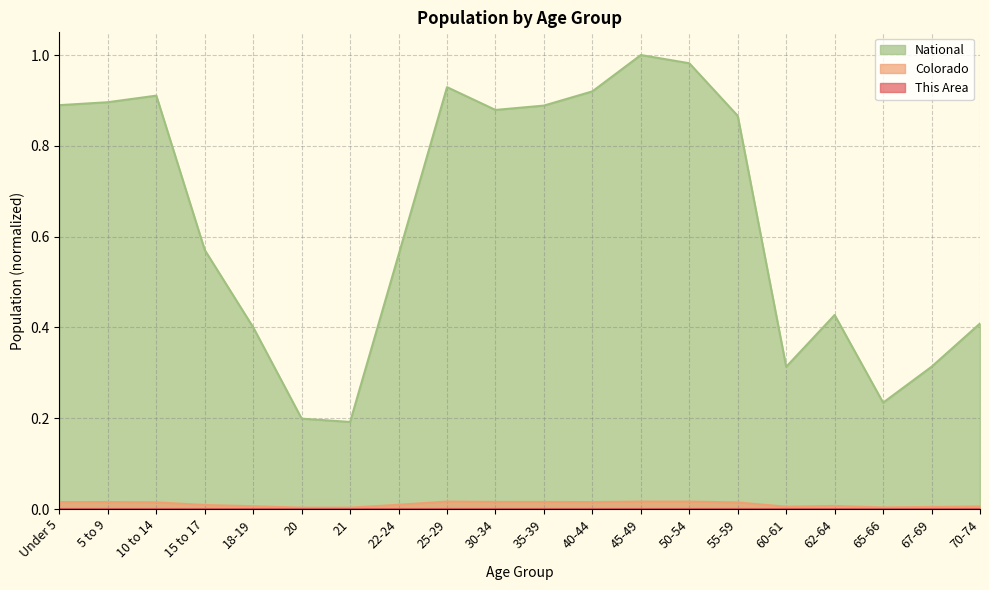

At how many categories does at least one series exceed 0?

20